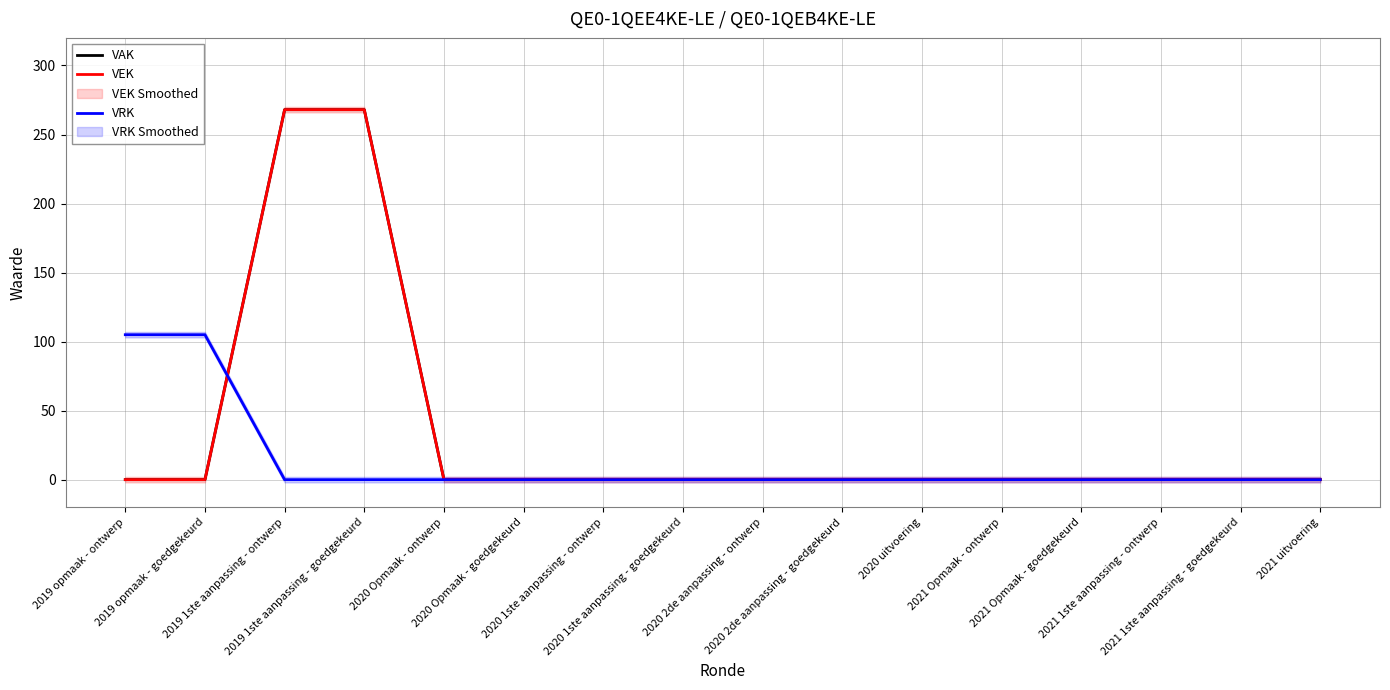

Does the chart display data point markers on the line(s)?

No